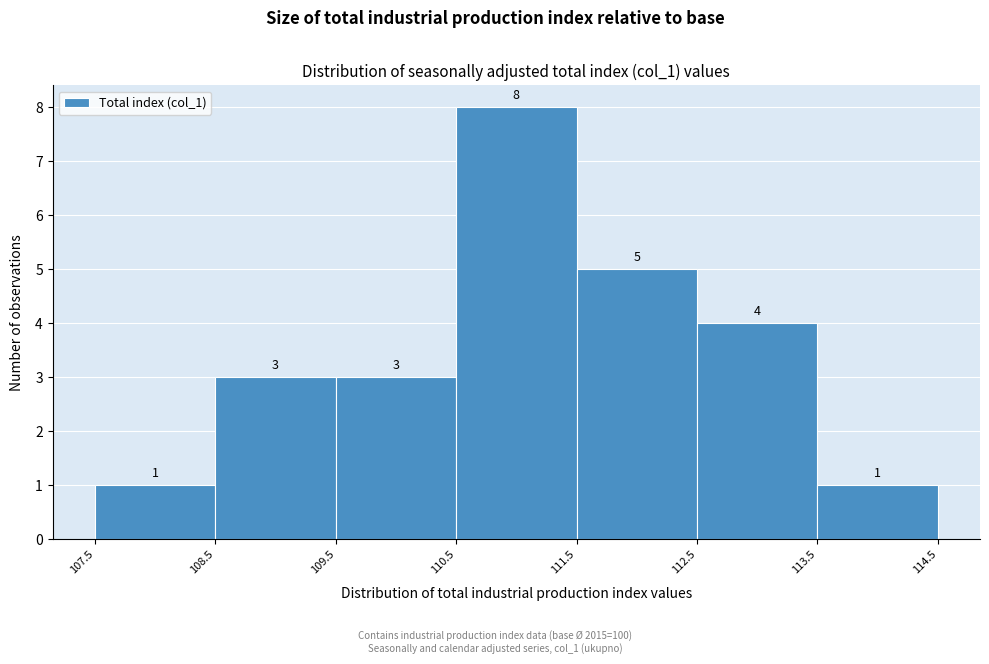

Reading left to right, transcribe this chart: for each bar, give the range it covers on the x-axis and its height.

107.5 to 108.5: 1
108.5 to 109.5: 3
109.5 to 110.5: 3
110.5 to 111.5: 8
111.5 to 112.5: 5
112.5 to 113.5: 4
113.5 to 114.5: 1